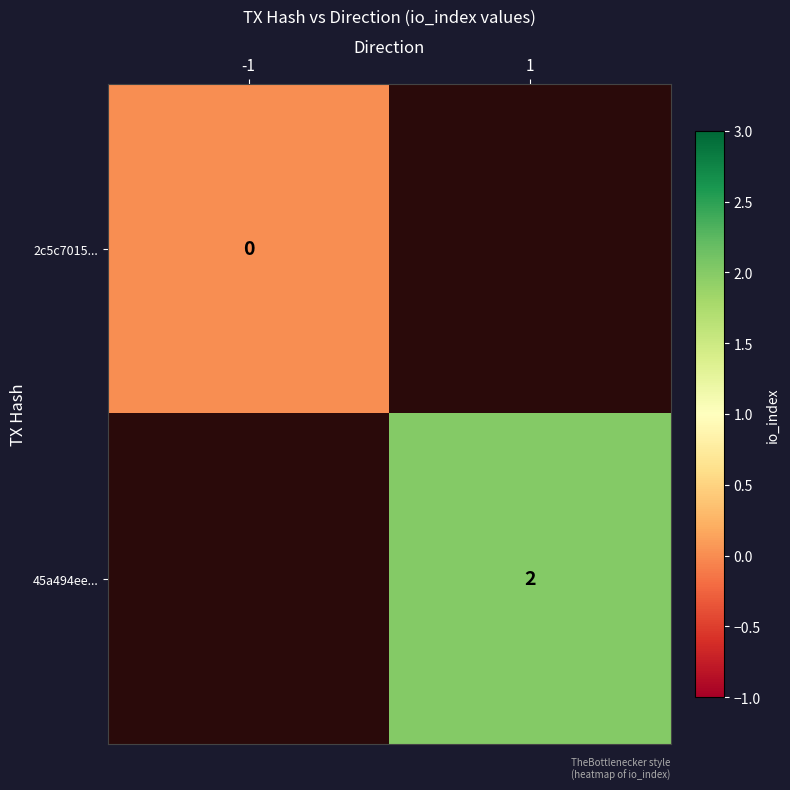

The value of 45a494ee... at 1 is 2. True or false?

True